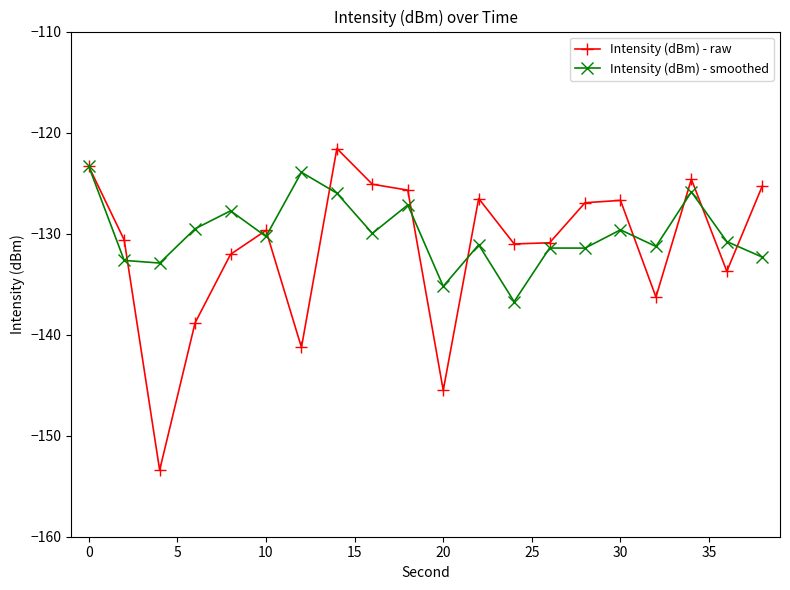

What is the value of the Intensity (dBm) - raw point at the 10th from the left?

-125.7